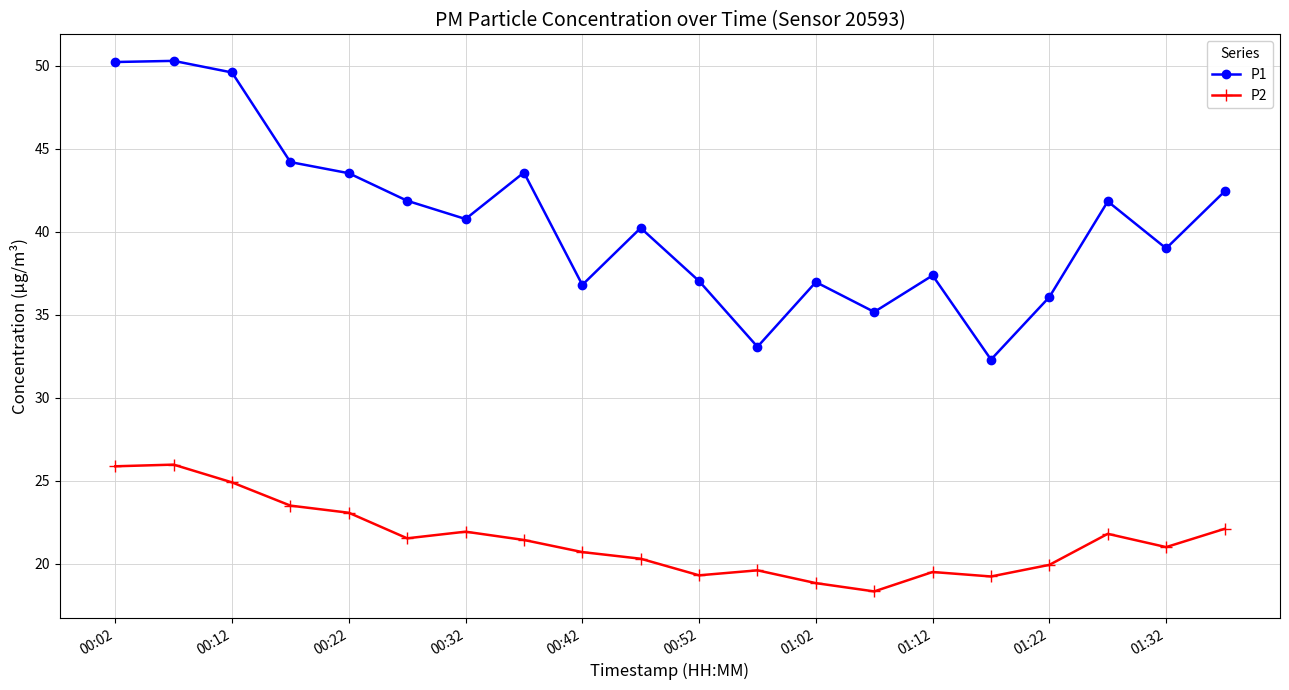

What is the value of the P1 point at the 18th from the left?

41.8